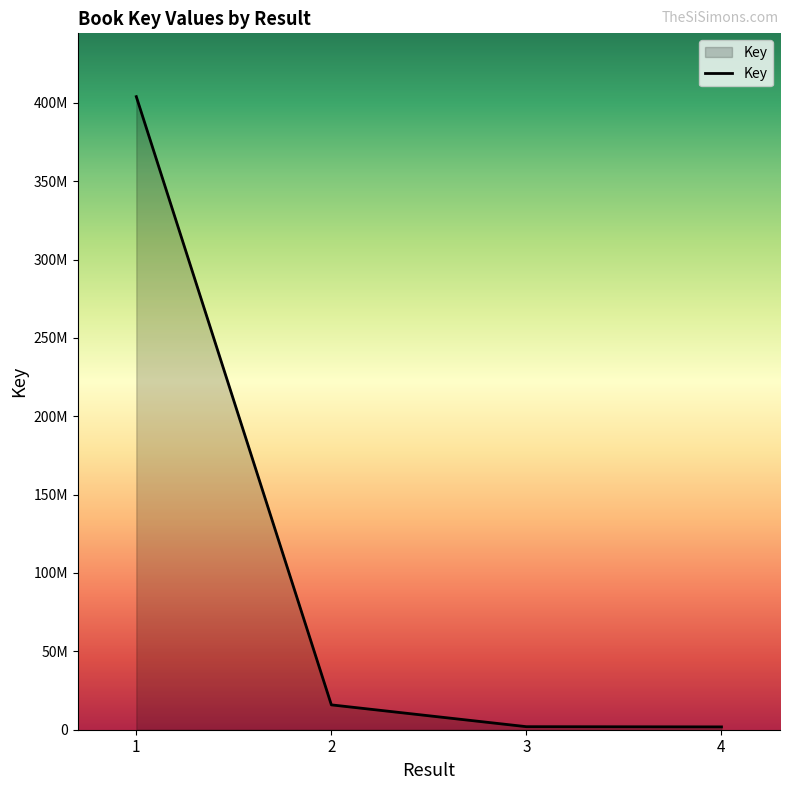

What is the value of the 3rd point from the left?

1941059